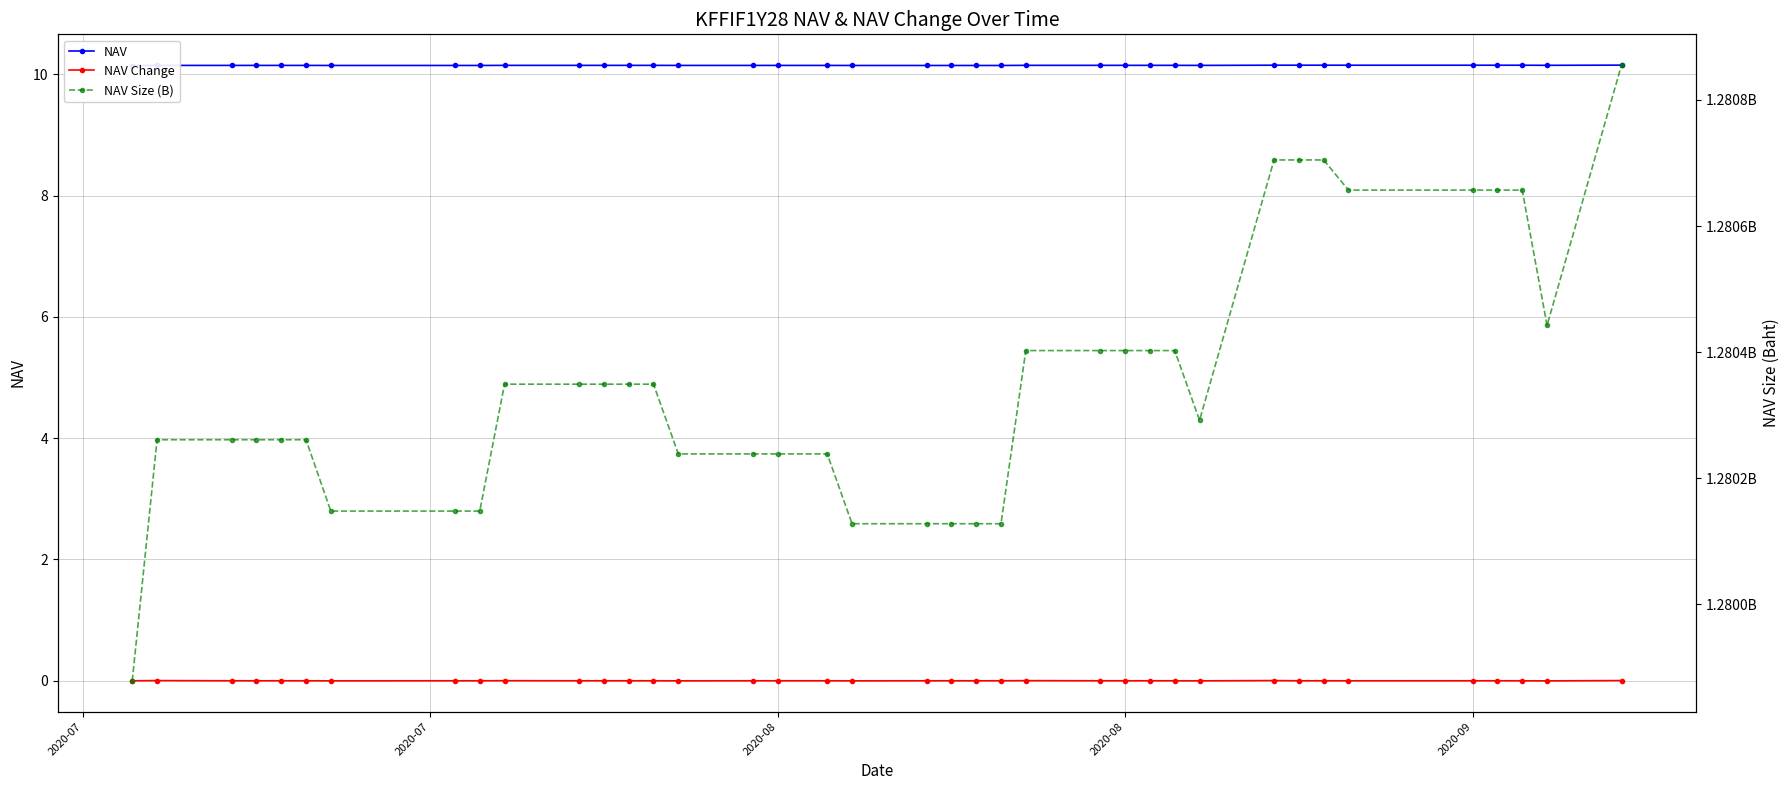

Where is NAV Change nearest to the value 0?

2020-07